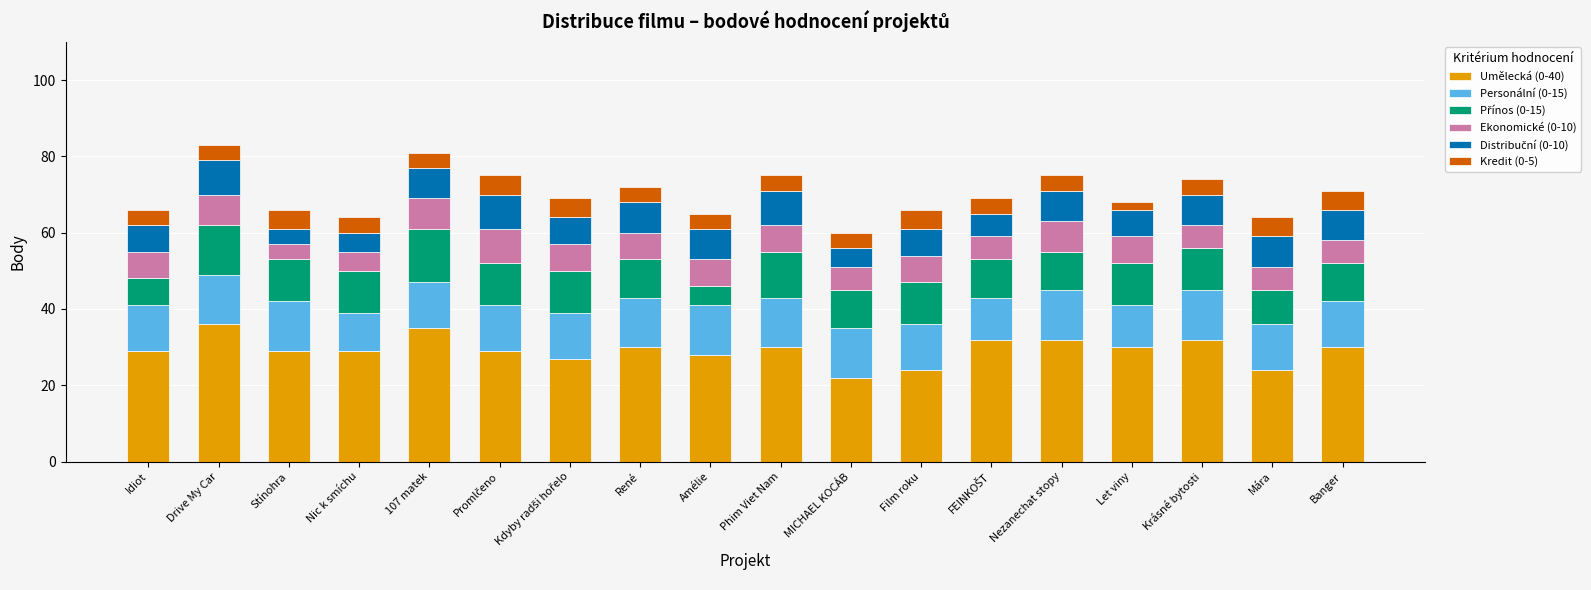

What is the average value of the Umělecká (0-40) series?

29